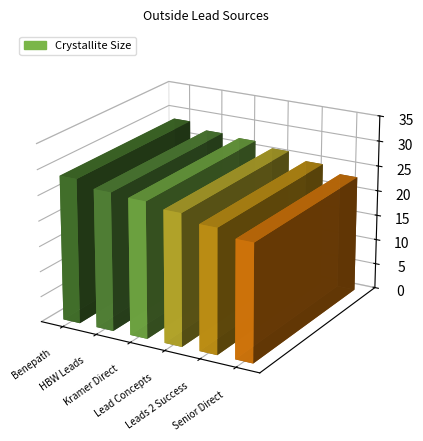

Reading left to right, extract all data points from this chart.

28.5	27.2	26.8	25.9	24.5	23.1